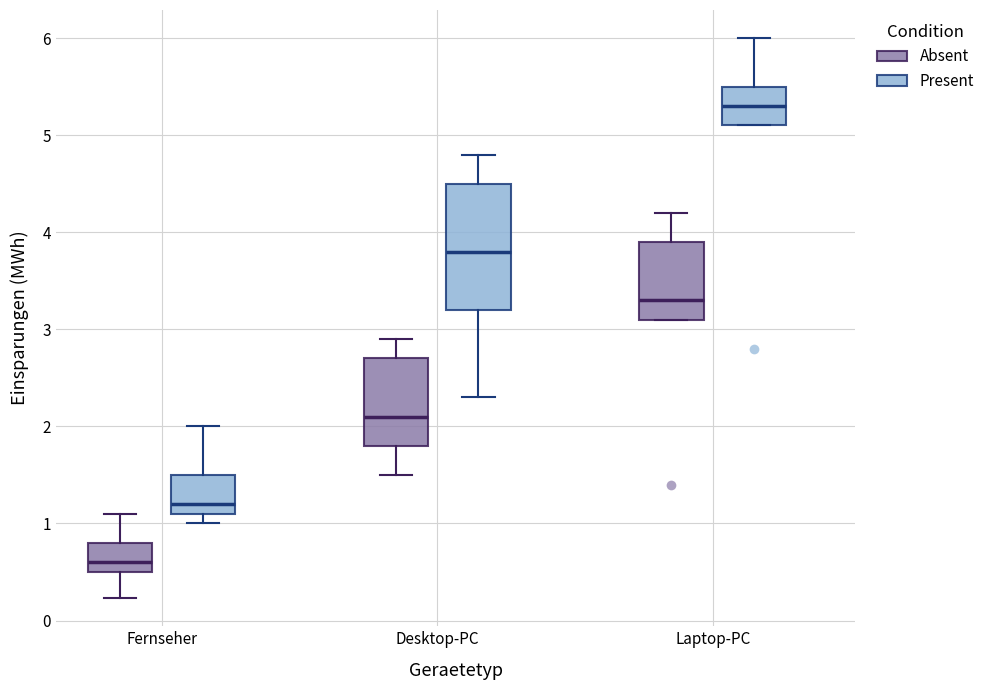

Which box is the tallest, from its lower edge to its upper edge?

Desktop-PC (Present)